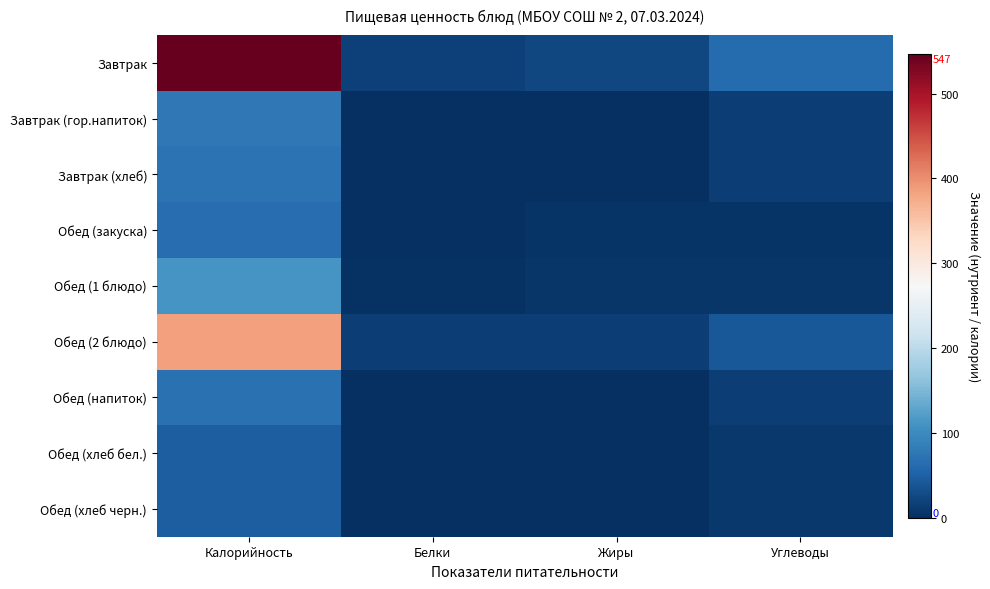

Reading left to right, what are all the values shown in this chart?

Завтрак: Калорийность=547	Белки=19	Жиры=25	Углеводы=64
Завтрак (гор.напиток): Калорийность=79	Белки=1	Жиры=1	Углеводы=16
Завтрак (хлеб): Калорийность=72	Белки=2	Жиры=0	Углеводы=16
Обед (закуска): Калорийность=66	Белки=1	Жиры=5	Углеводы=5
Обед (1 блюдо): Калорийность=112	Белки=4	Жиры=7	Углеводы=8
Обед (2 блюдо): Калорийность=386	Белки=17	Жиры=17	Углеводы=42
Обед (напиток): Калорийность=69	Белки=0	Жиры=0	Углеводы=17
Обед (хлеб бел.): Калорийность=48	Белки=1	Жиры=0	Углеводы=10
Обед (хлеб черн.): Калорийность=48	Белки=1	Жиры=0	Углеводы=10